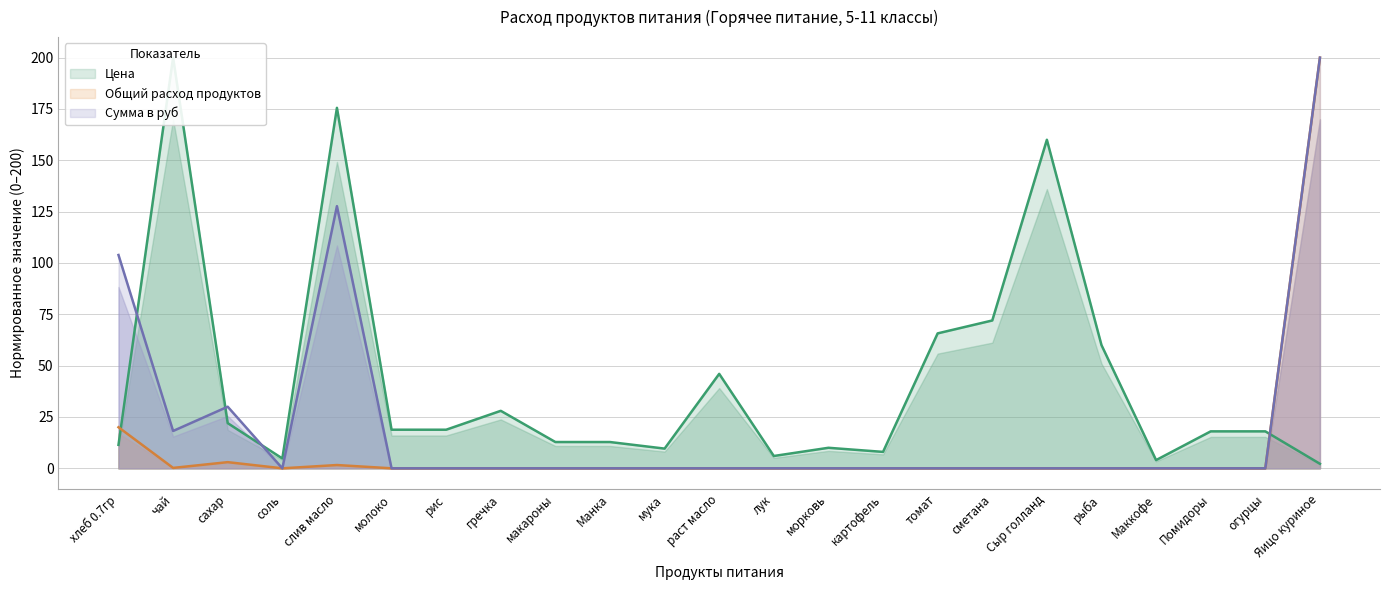

Which category has the lowest value in the Сумма в руб series?

соль